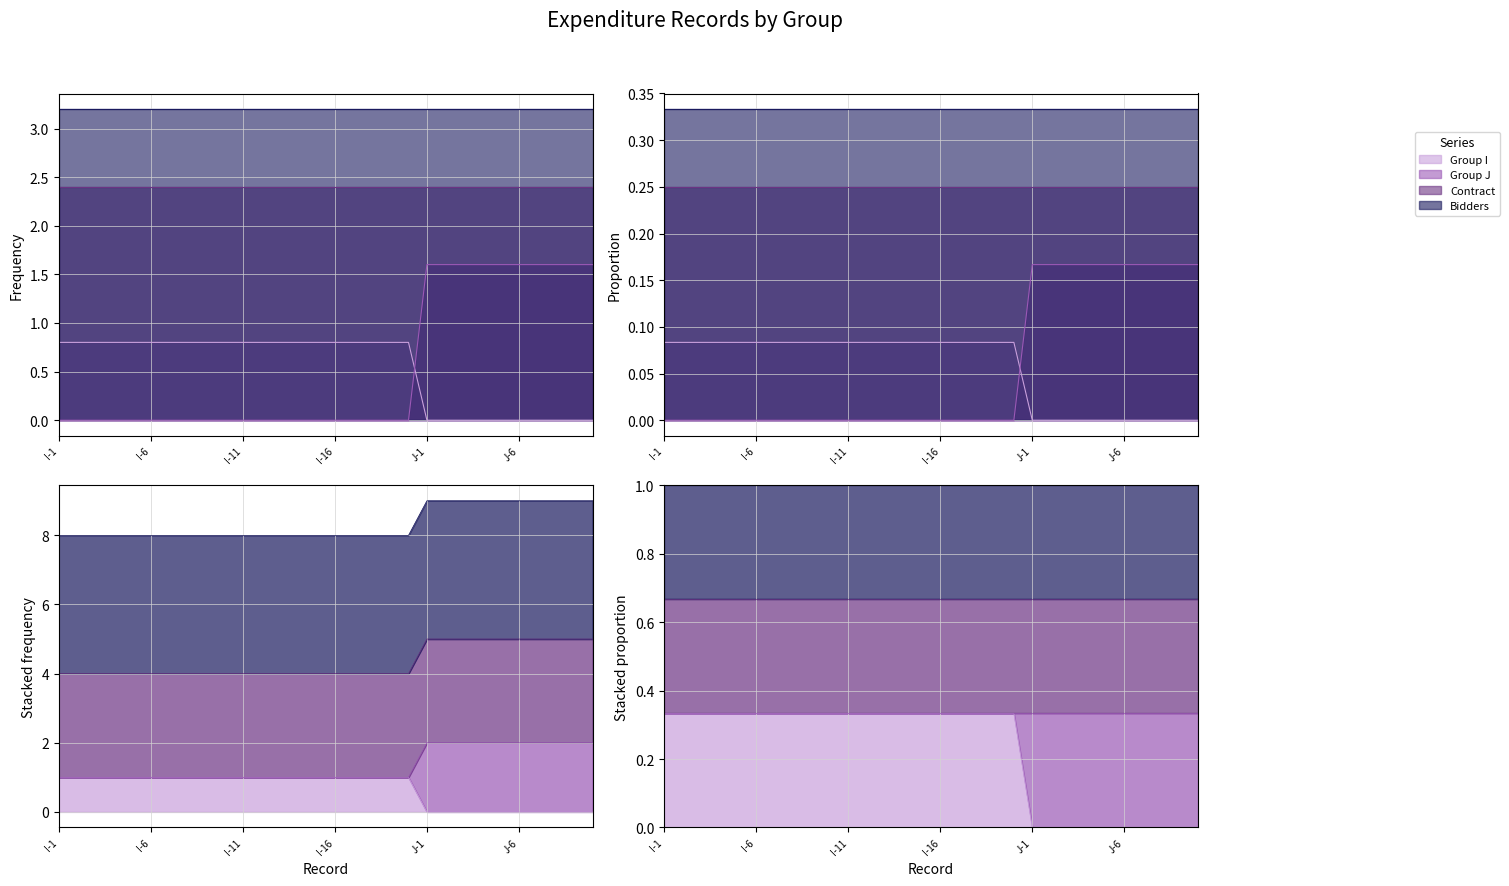

What is the label of the 11th point from the right?

I-20